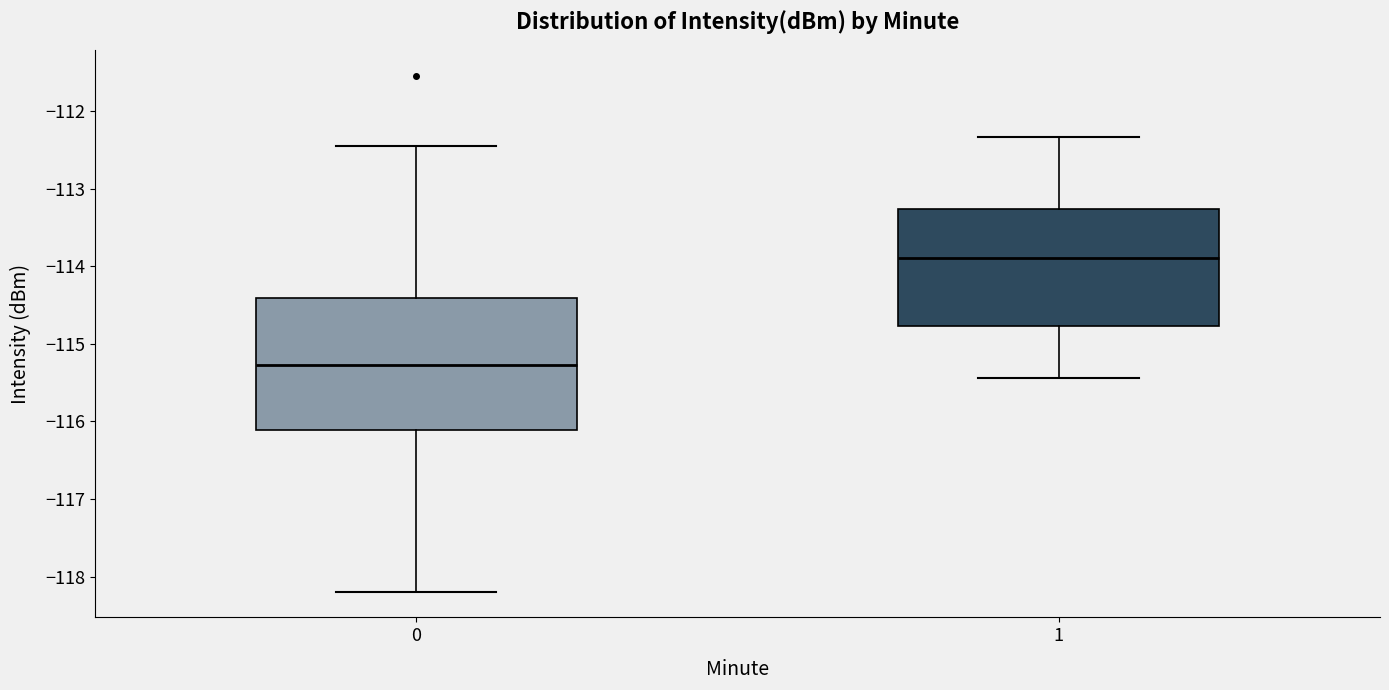

Which box has the highest median line?

1